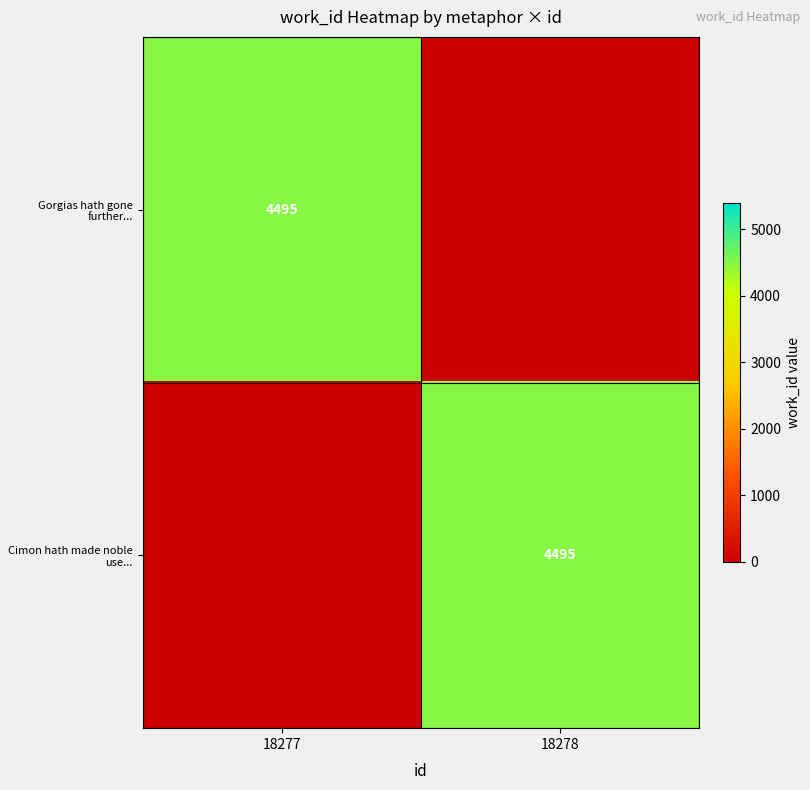

Which series changed the most between 18277 and 18278?

Gorgias hath gone further...